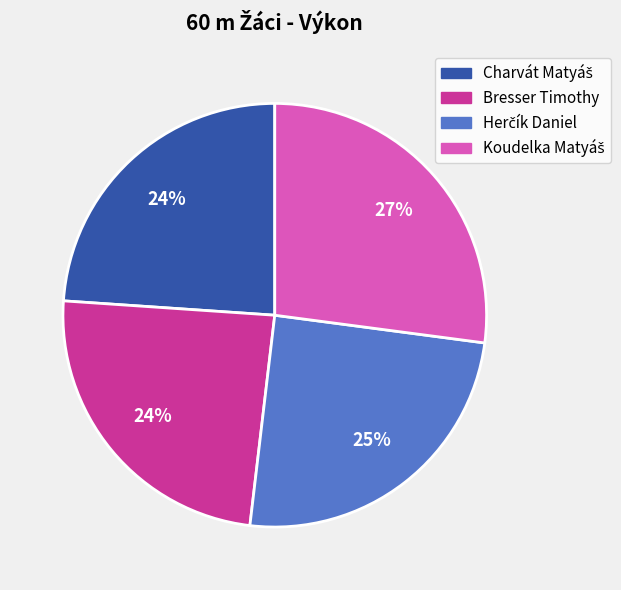

Does Bresser Timothy account for over 50% of the chart?

No